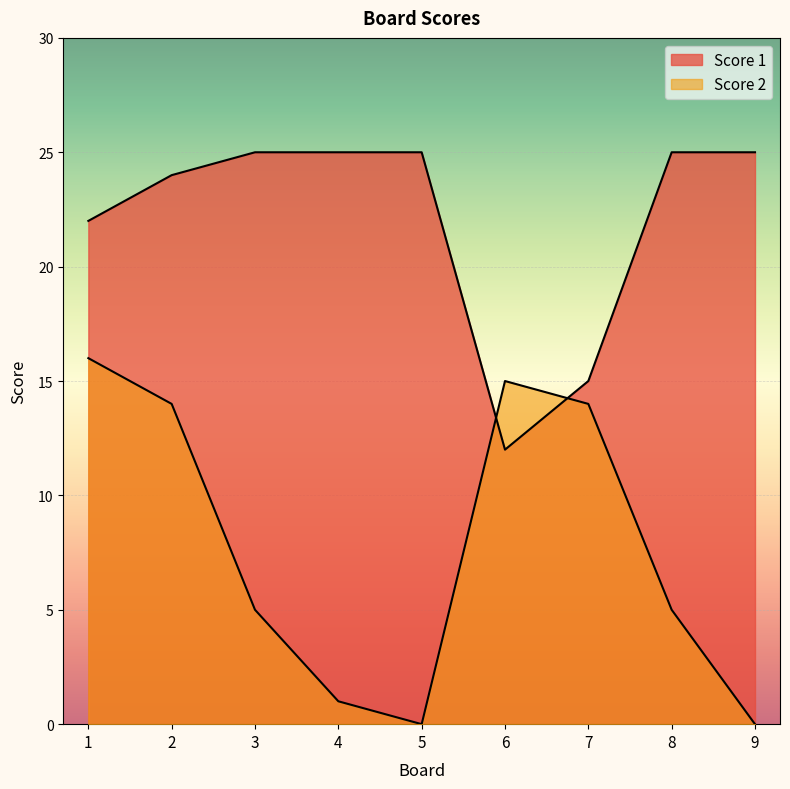

What is the difference between the highest and lowest values at 5?

25